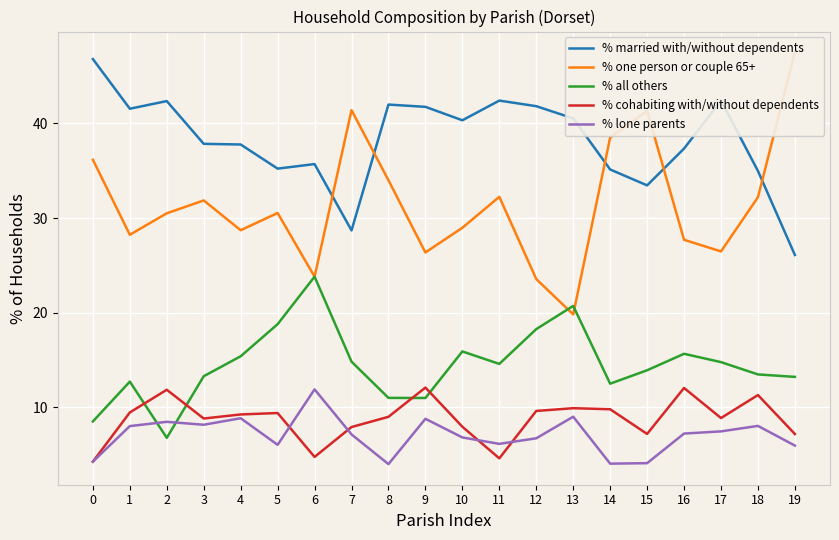

How many values in the % cohabiting with/without dependents series are below 9?

9